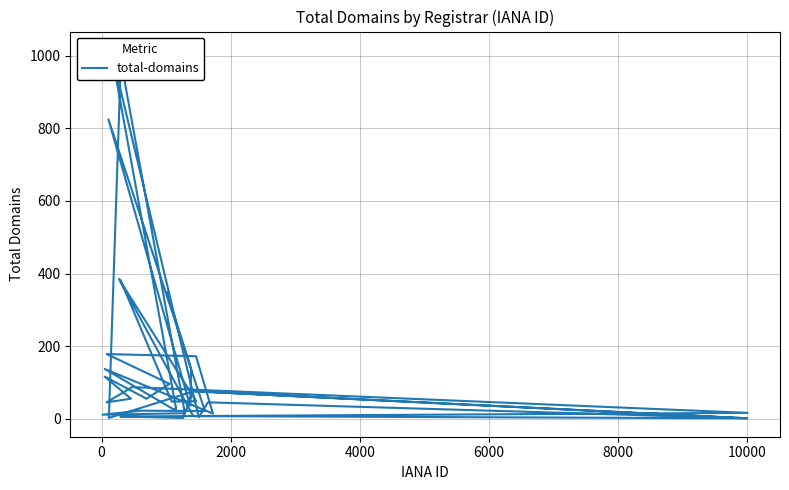

Count the number of categories in the chart.

40